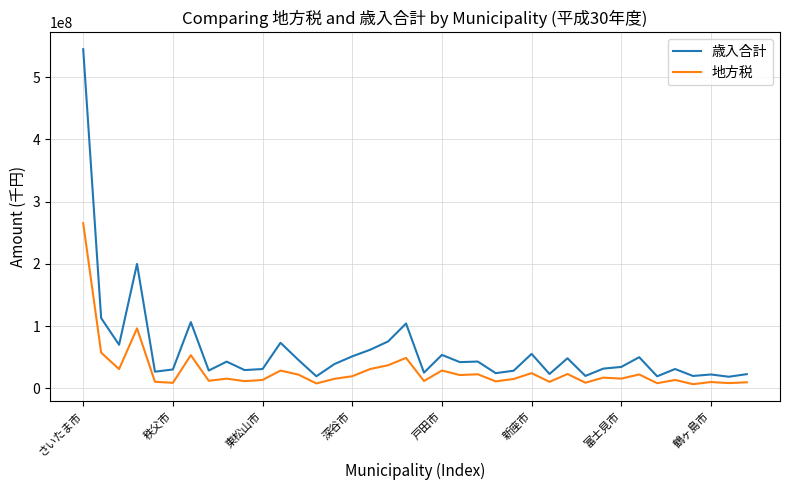

List the series in order of their overall mean, highest first.

歳入合計, 地方税